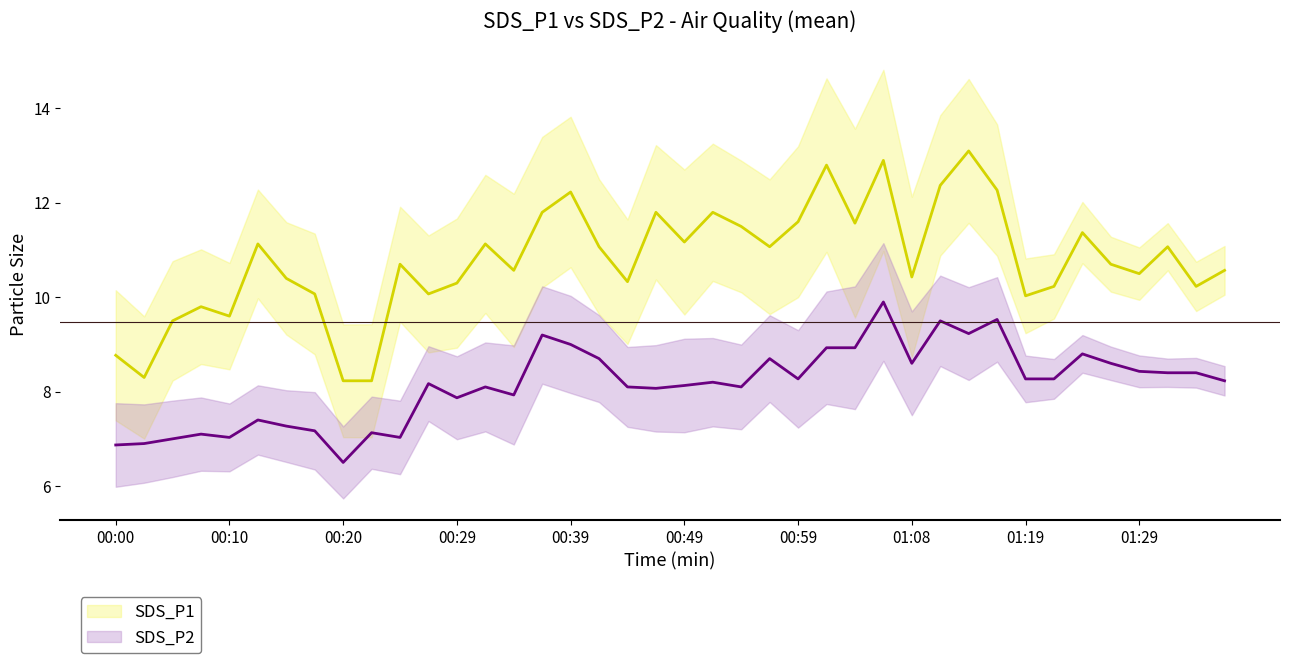

Which series has the largest total across all categories?

SDS_P1